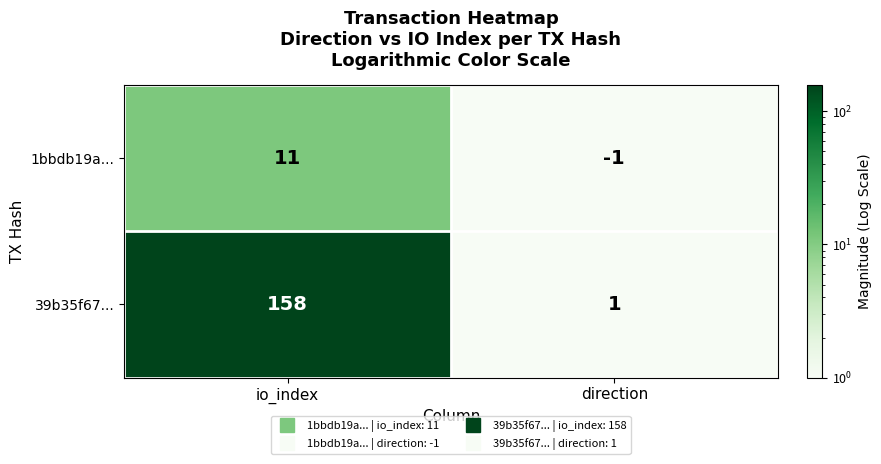

Reading left to right, what are all the values shown in this chart?

1bbdb19a...: io_index=11	direction=-1
39b35f67...: io_index=158	direction=1